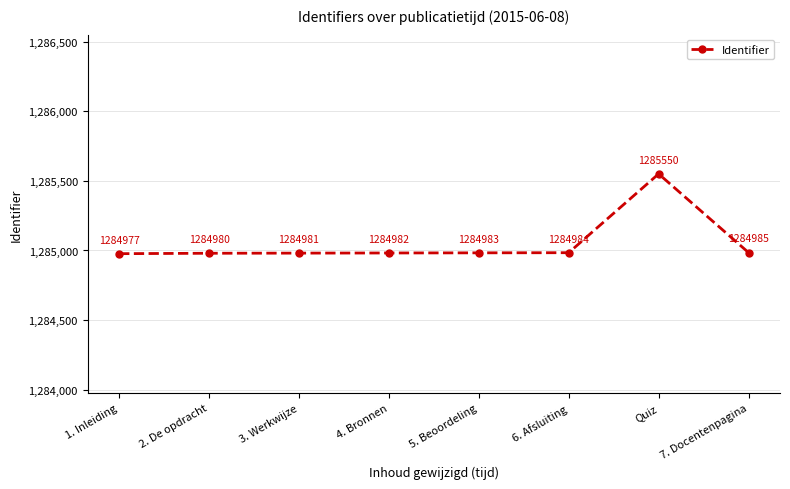

At which category does the chart reach its minimum across all series?

1. Inleiding